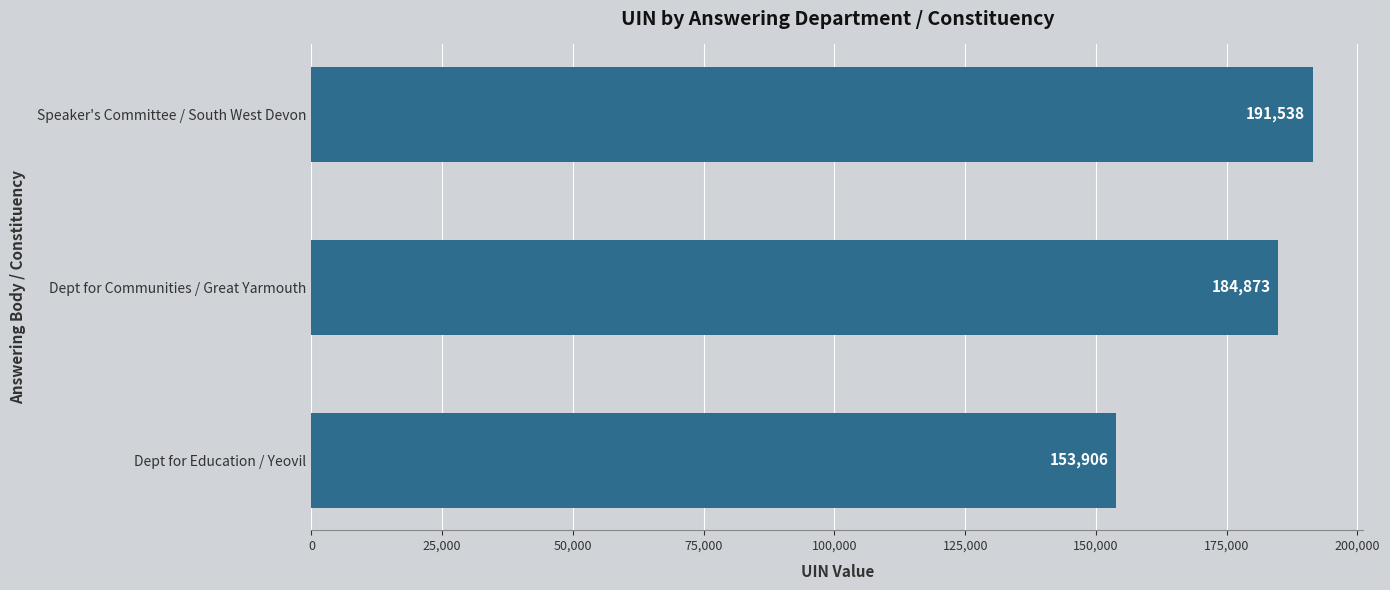

What is the average value?

176772